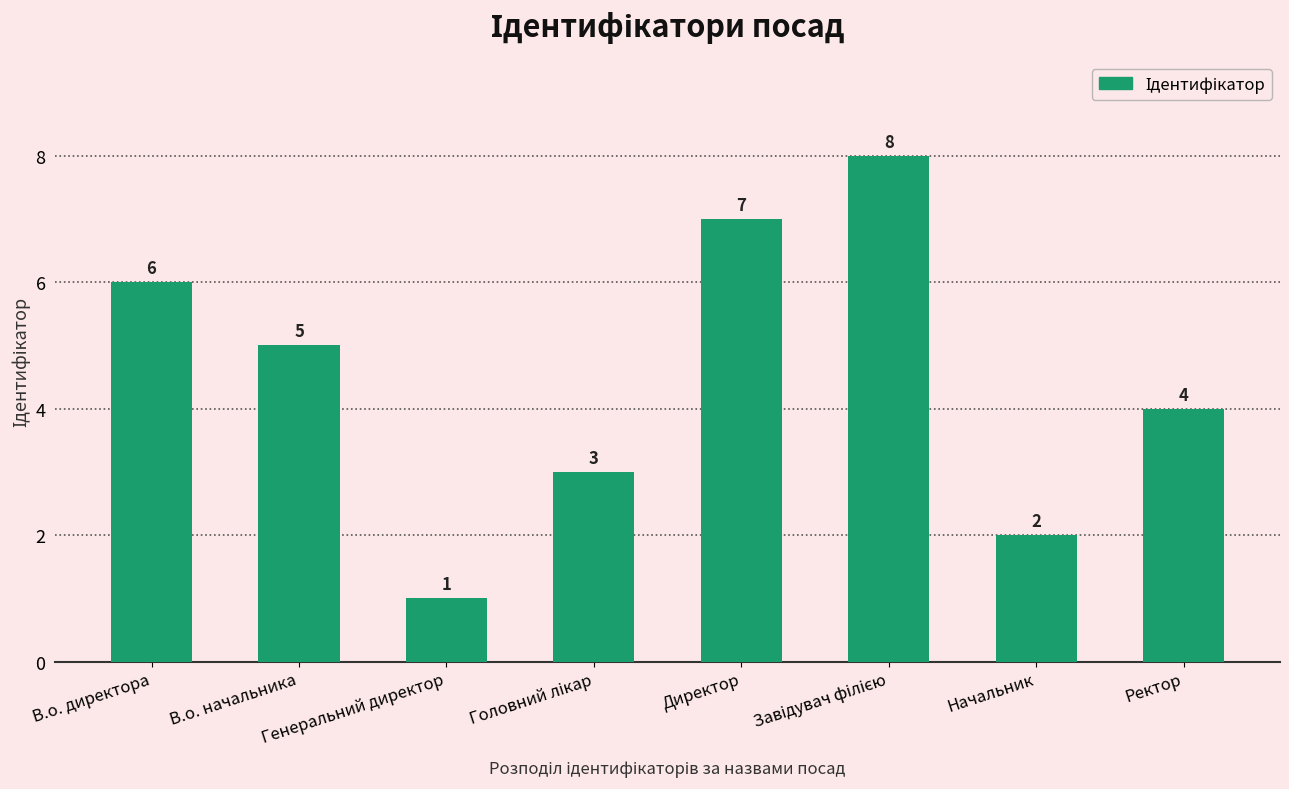

How many values are between 3 and 7?

5